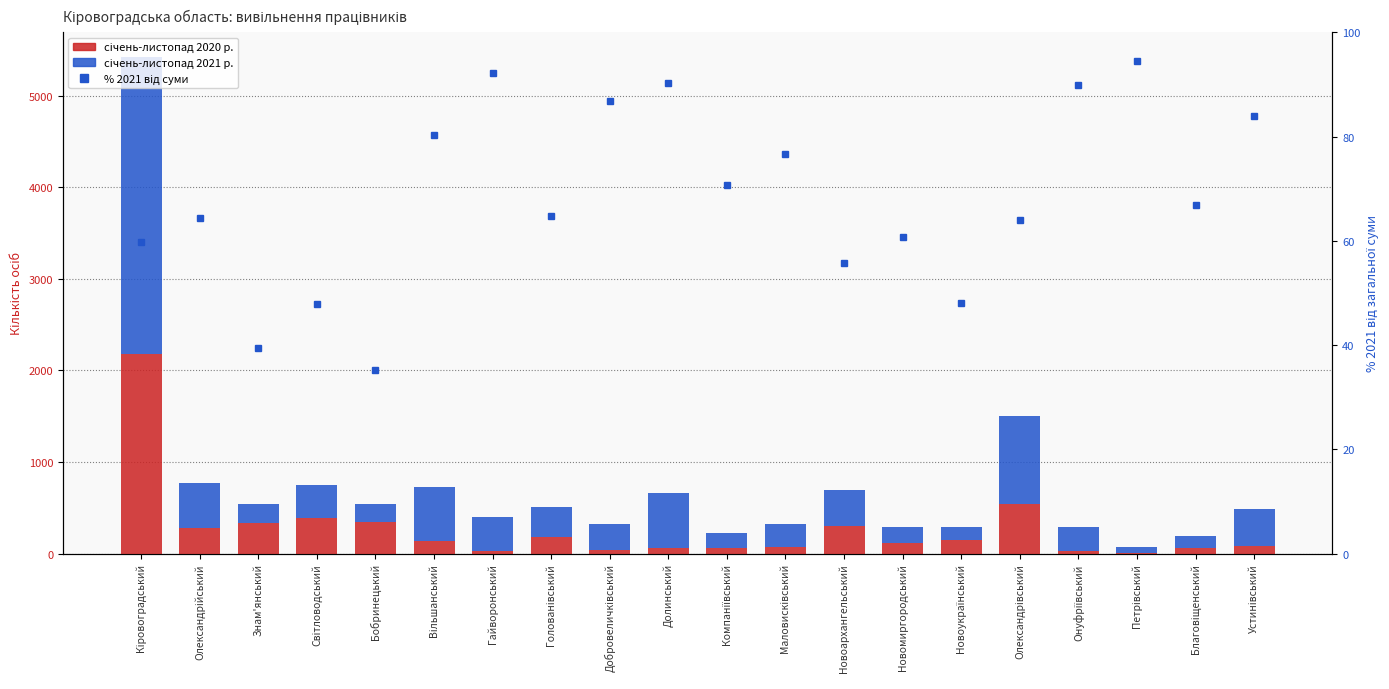

Which series has the widest spread of values?

січень-листопад 2021 р.